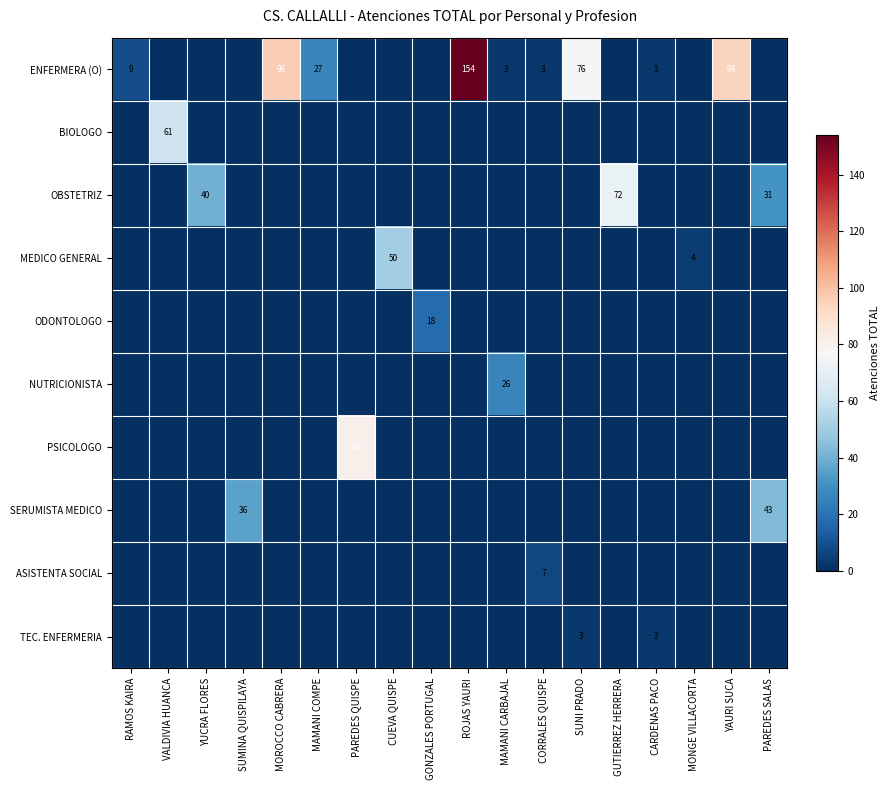

The value of SERUMISTA MEDICO at PAREDES SALAS is 43. True or false?

True